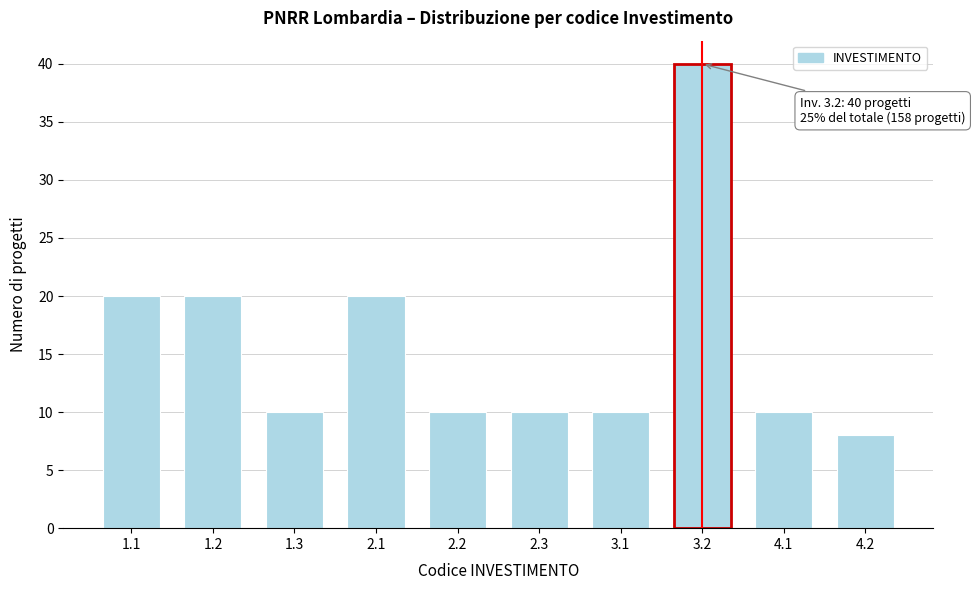

Reading right to left, what are all the values shown in this chart?

8	10	40	10	10	10	20	10	20	20